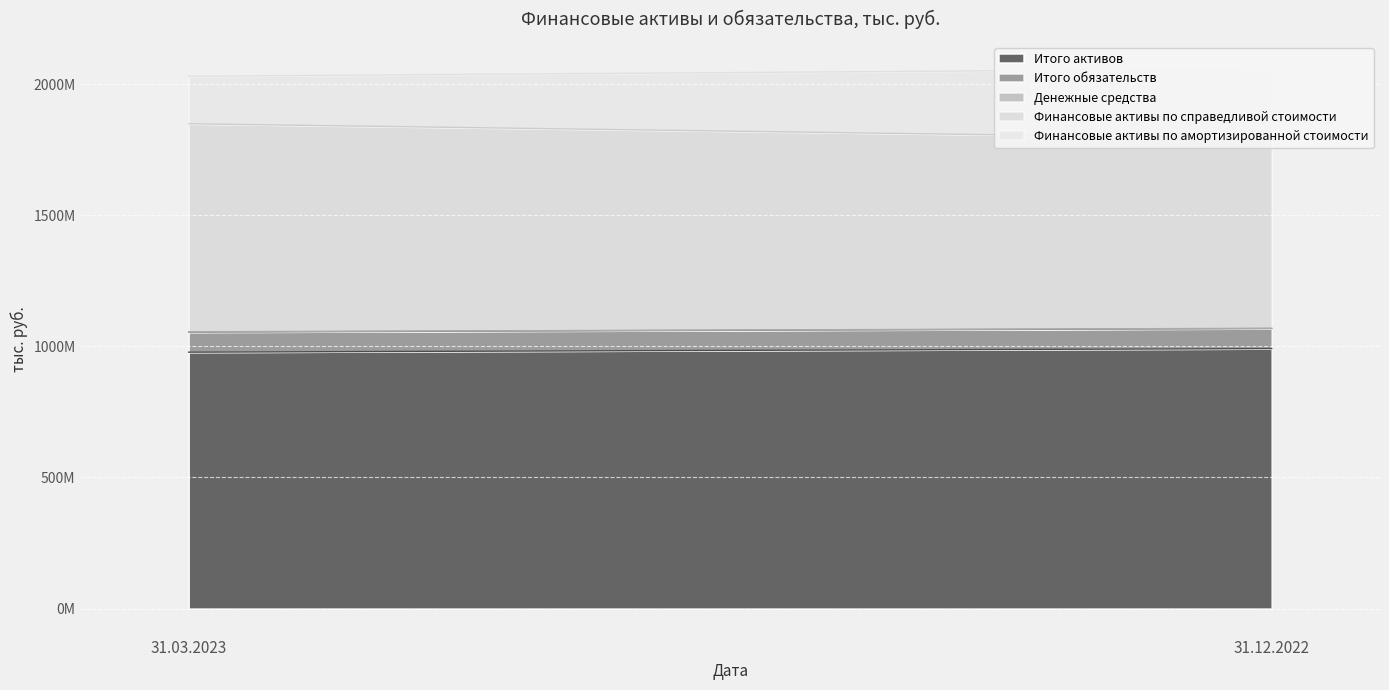

How many series are shown in this chart?

5